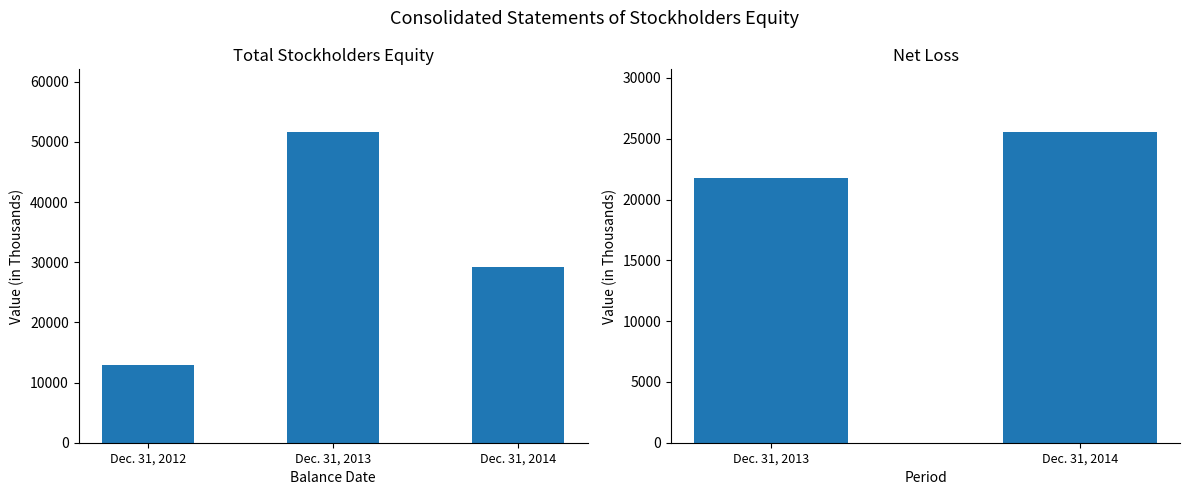

What is the average value?

31297